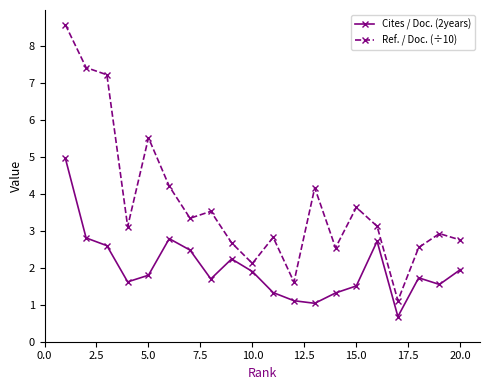

True or false: Cites / Doc. (2years) and Ref. / Doc. (÷10) intersect in this chart.

False